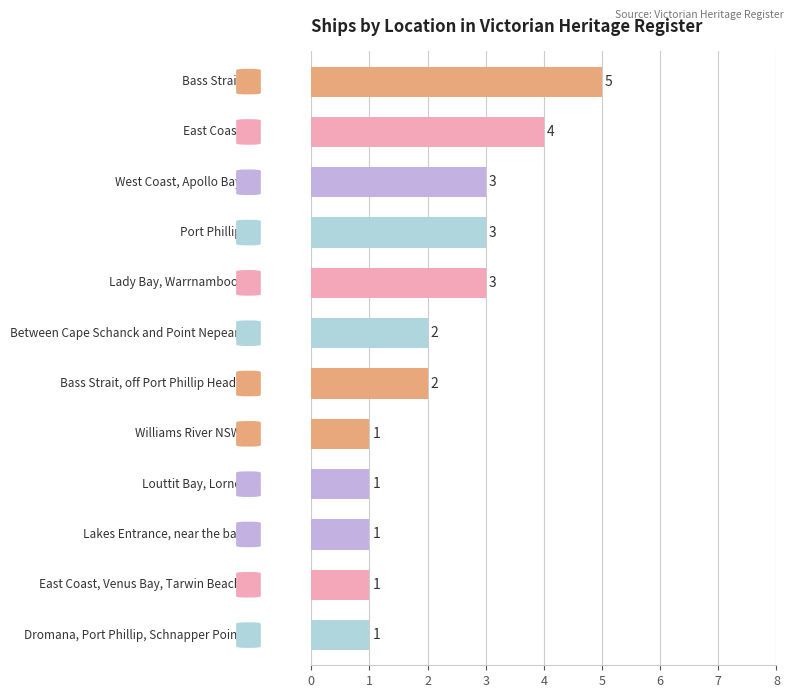

What is the maximum value shown in the chart?

5